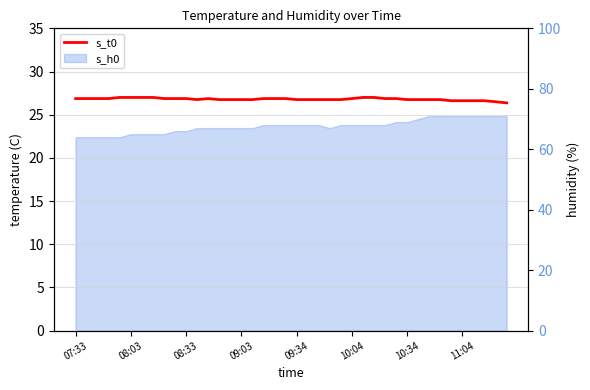

The chart shows a value of 11.0 at 12. True or false?

False